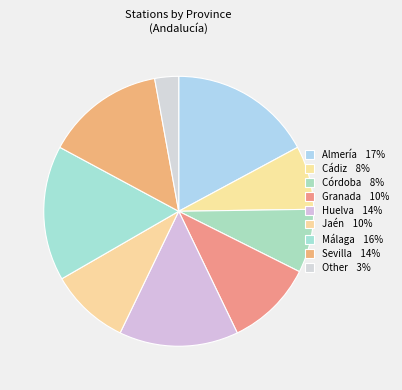

Which category has the biggest portion of the pie?

Almería